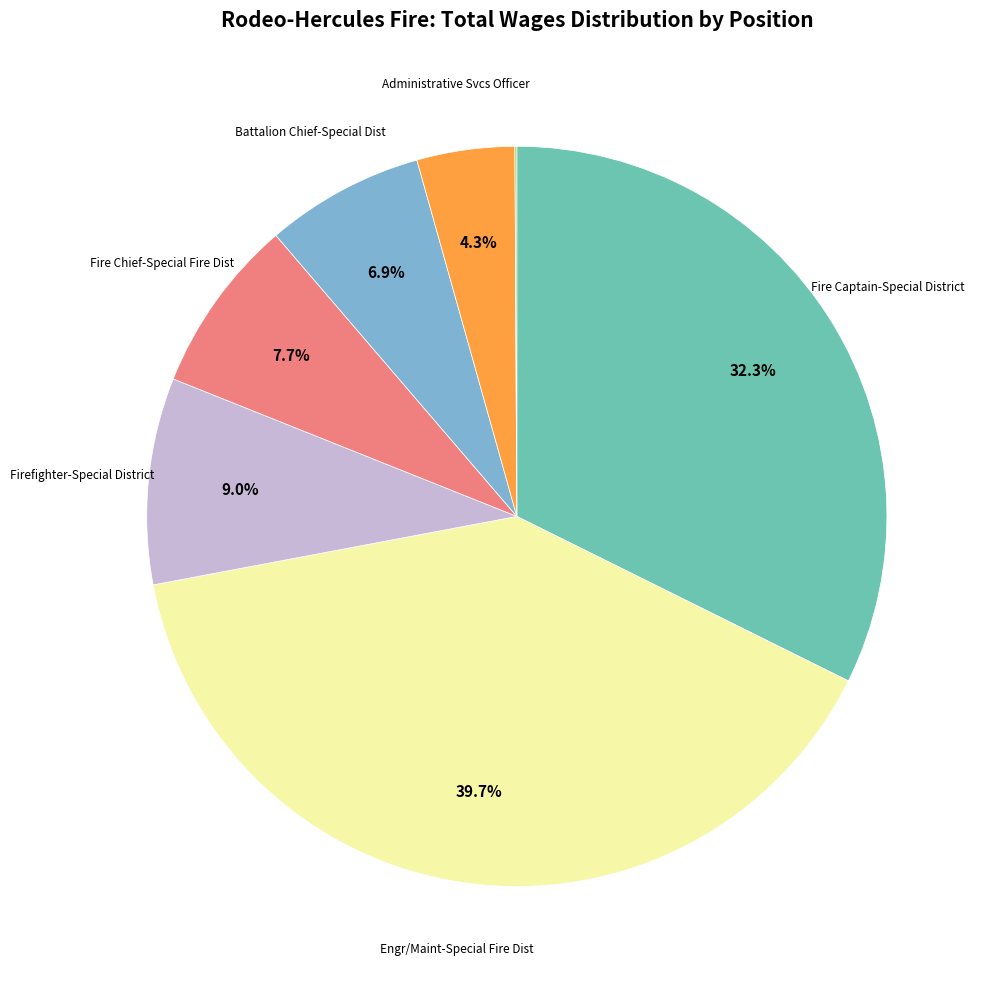

Is there a majority slice in this chart?

No